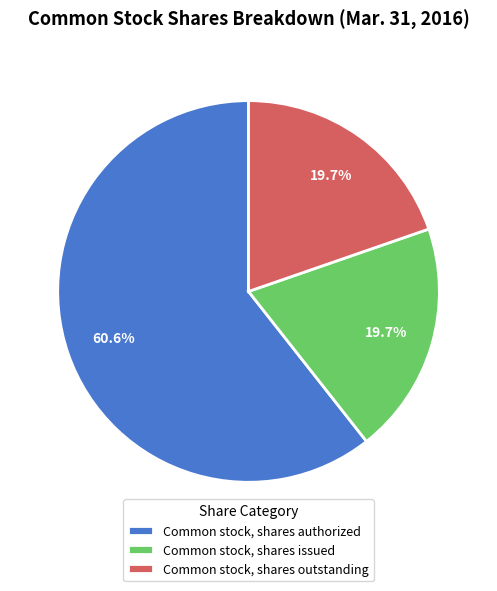

What is the largest slice in the pie chart?

Common stock, shares authorized